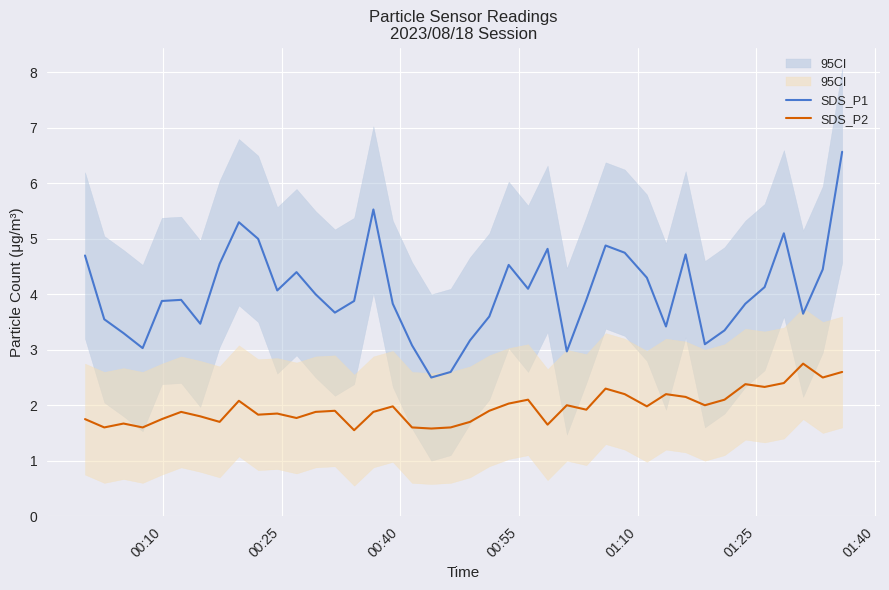

True or false: SDS_P1 and SDS_P2 cross at least once.

False